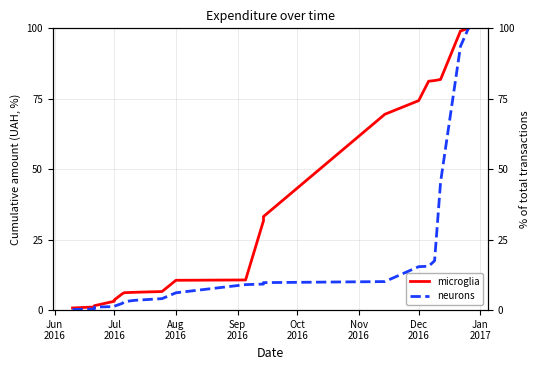

Which category has the lowest value across all series?

Jun
2016